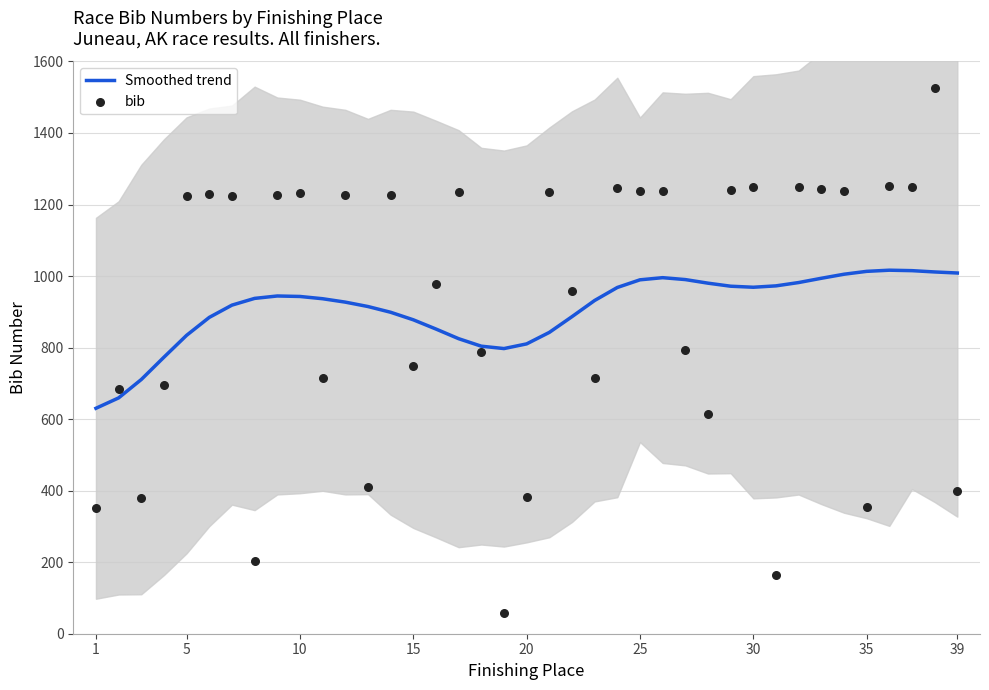

Which series has the widest spread of Y values?

bib